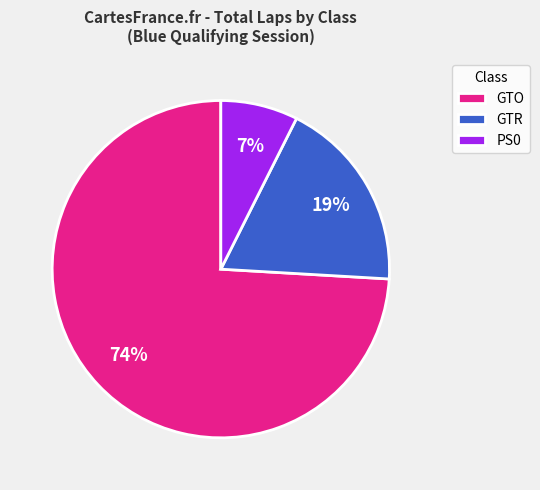

To the nearest percent, what percentage of the pie is GTO?

74%